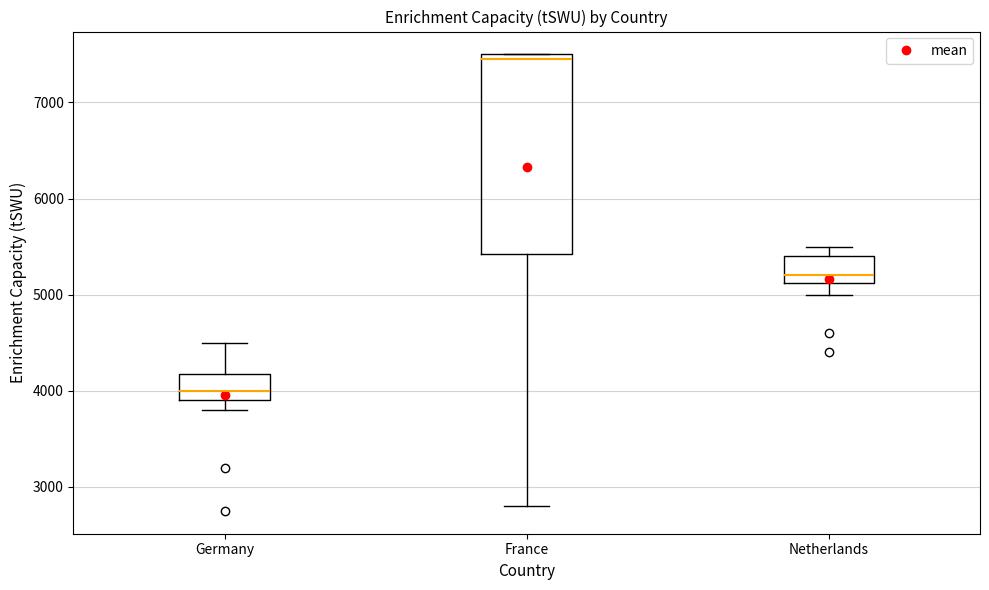

Which box's median line is the highest?

France